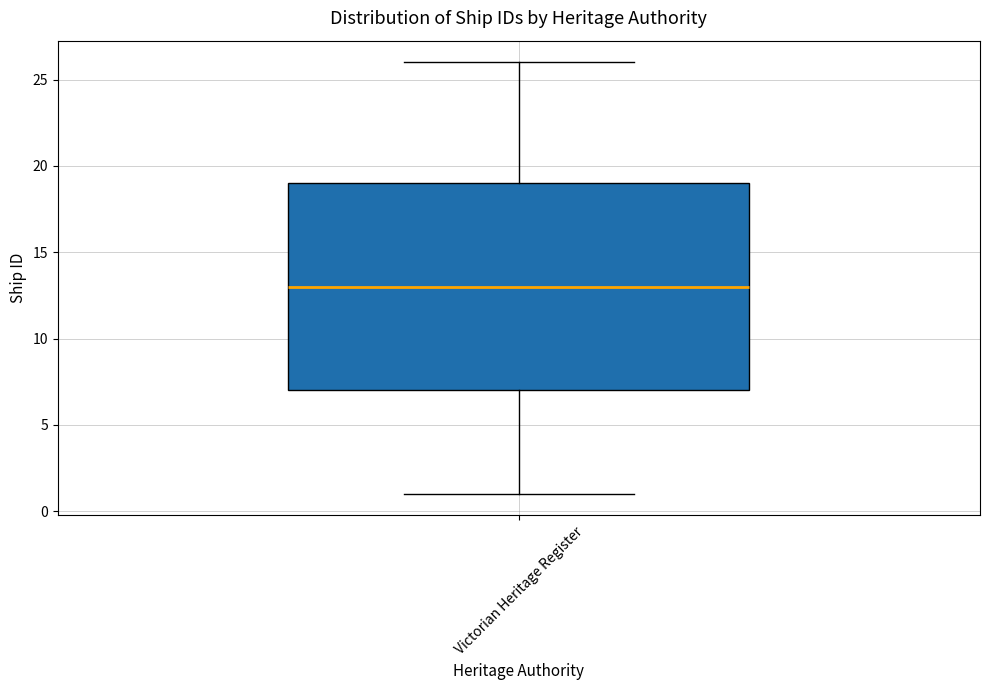

Where does the lower whisker of the box for Victorian Heritage Register end on the y-axis? The values are not printed on the chart, so give them approximately, as read against the axis.

1